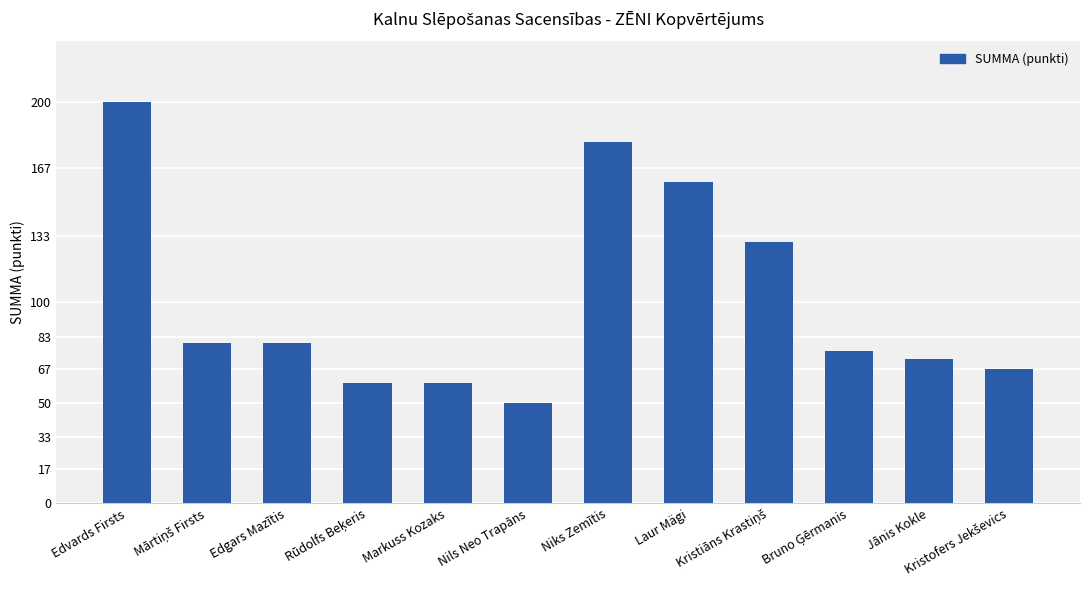

How many bars are there in total?

12